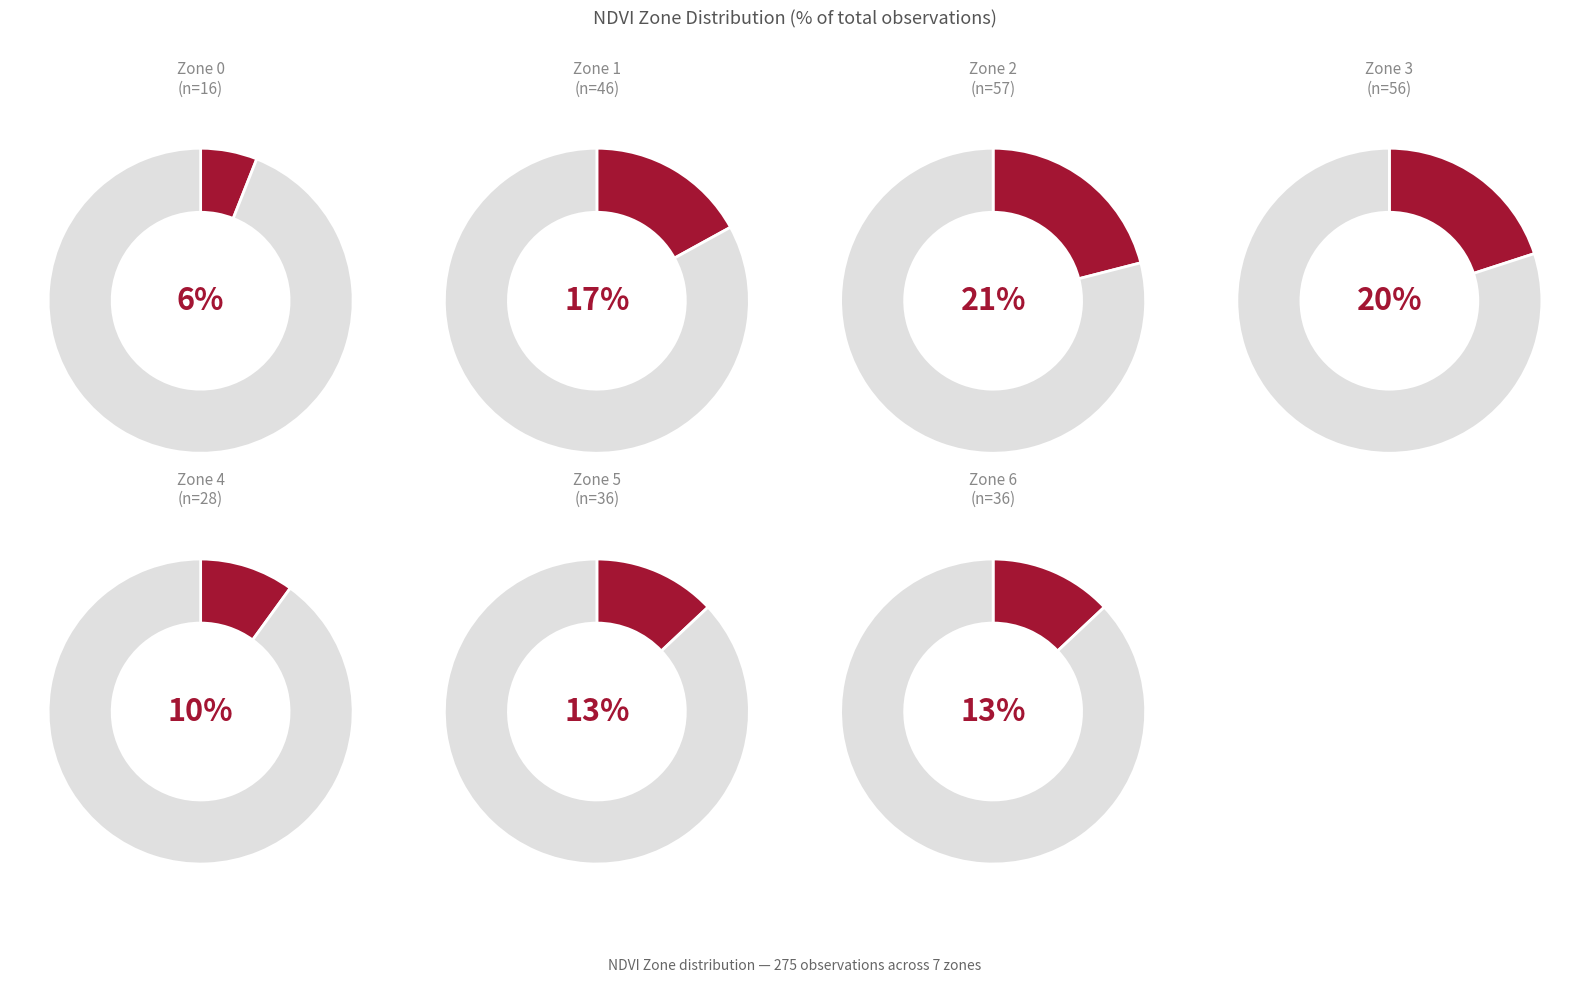

Rank the categories by value from lowest to highest.

Zone 0, Zone 4, Zone 5, Zone 6, Zone 1, Zone 3, Zone 2